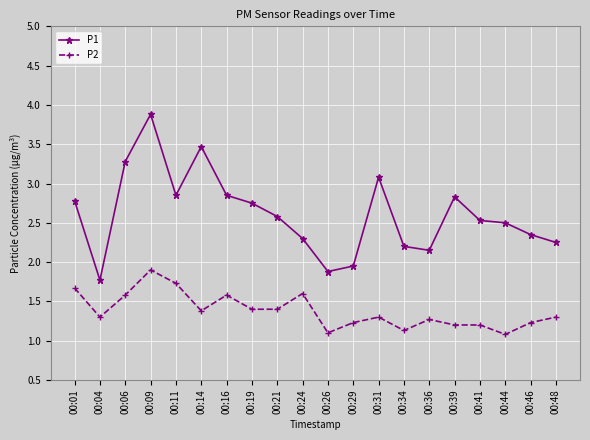

True or false: P1 and P2 cross at least once.

False